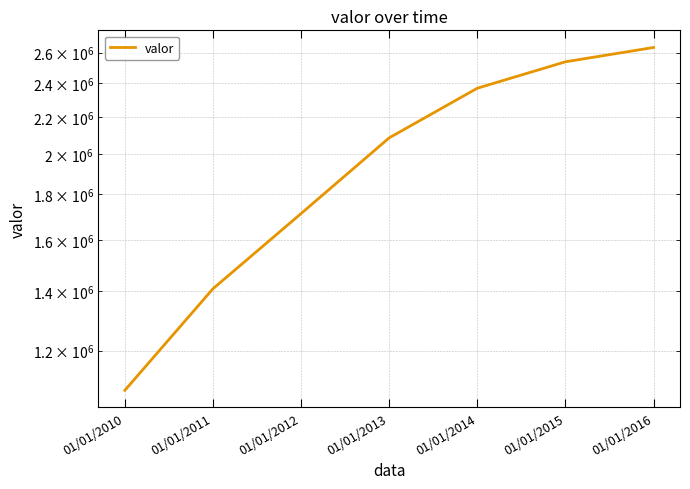

The value at 01/01/2013 is 3743148. True or false?

False